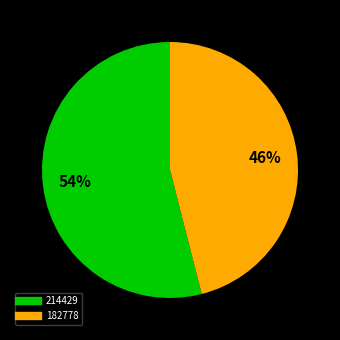

Rank the categories by value from lowest to highest.

182778, 214429